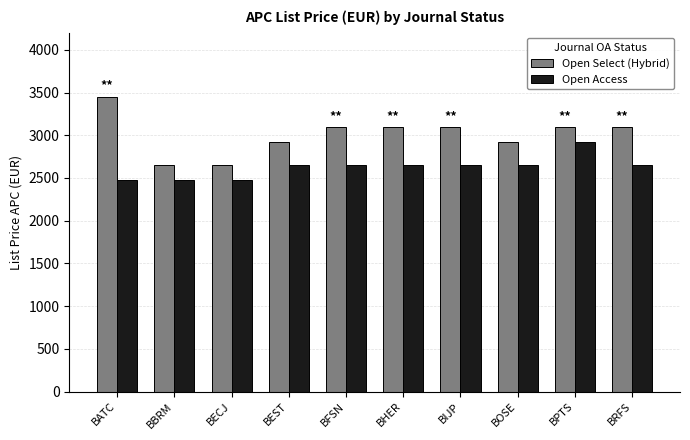

What are all the series names shown in the legend?

Open Select (Hybrid), Open Access